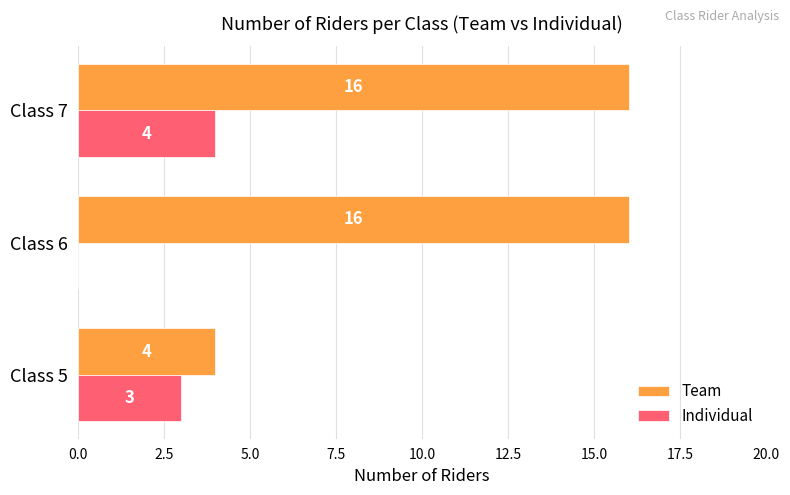

Which series changed the most between Class 6 and Class 7?

Individual